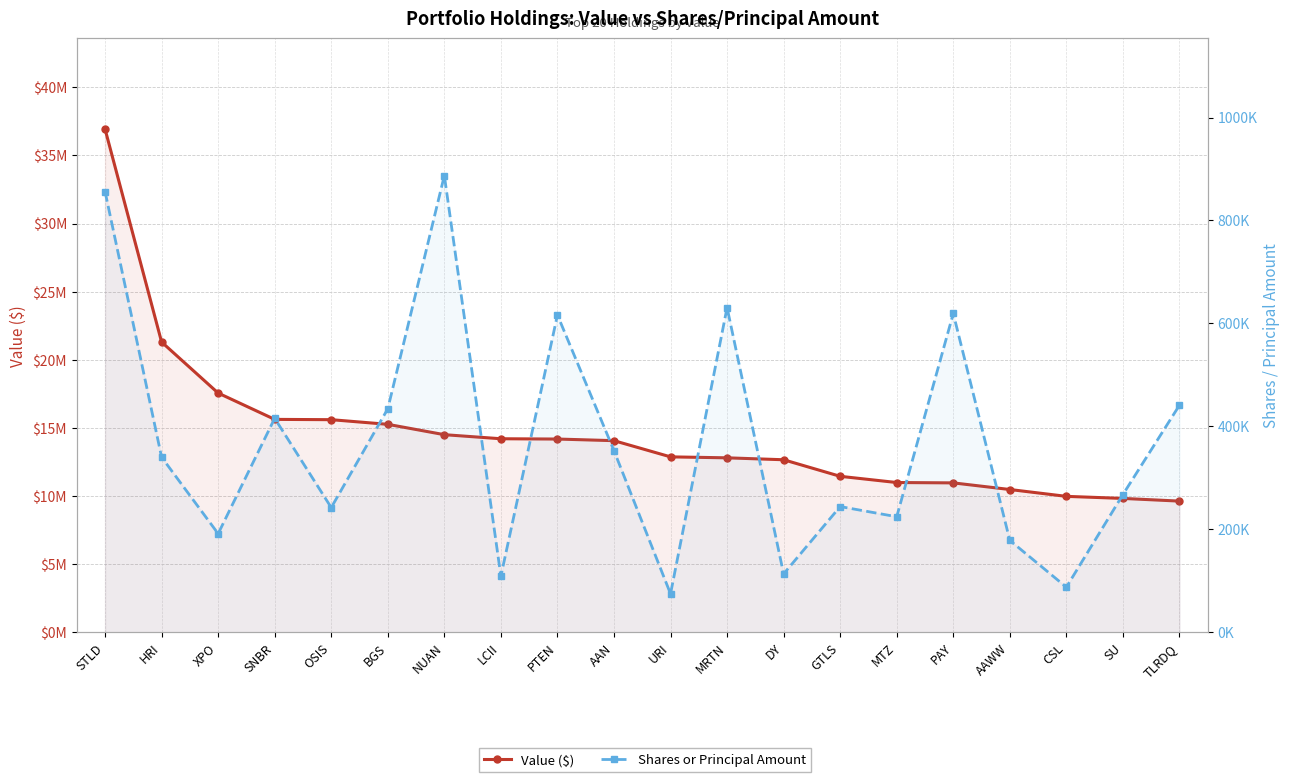

Where does the Shares or Principal Amount series first go above 340264?

STLD